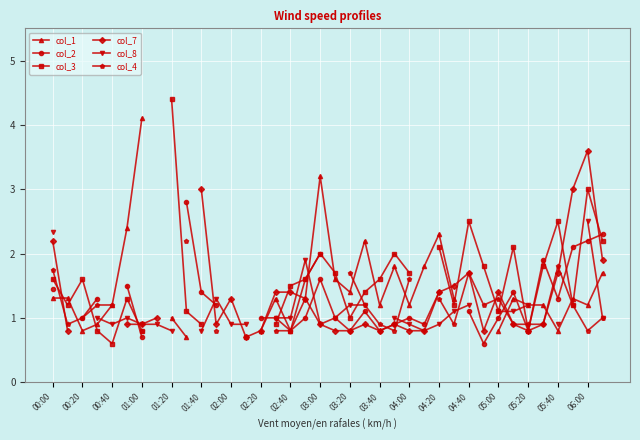

How many values in the col_4 series are below 1?

12